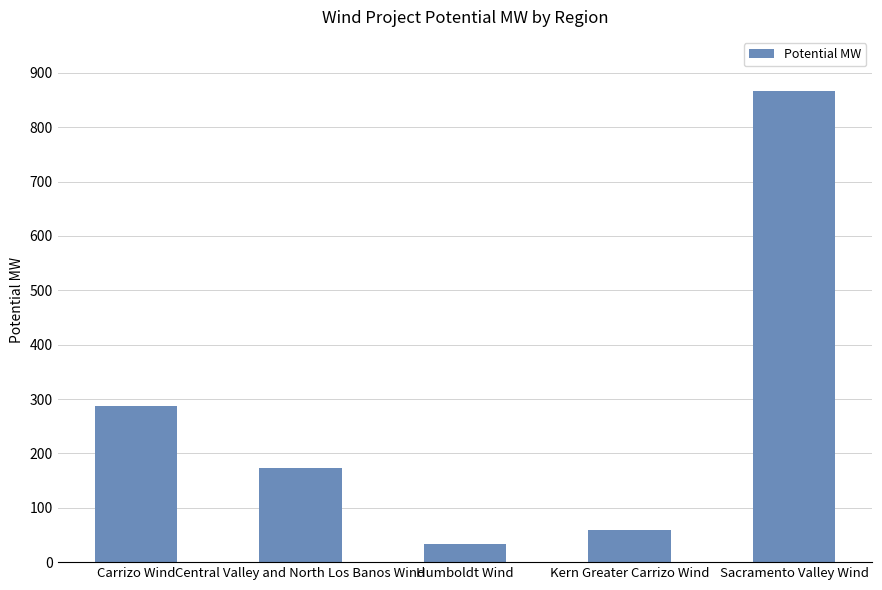

What position from the right is Kern Greater Carrizo Wind?

2